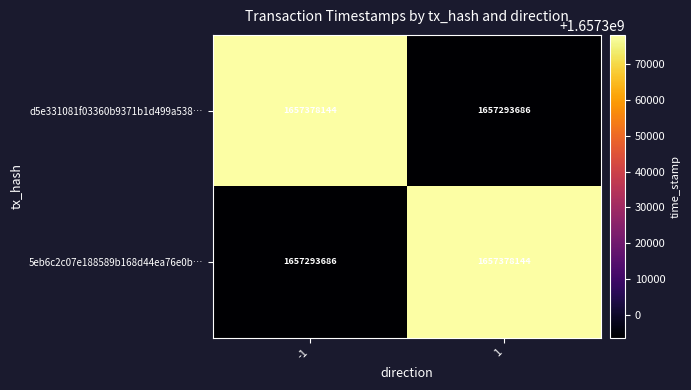

What is the spread (max minus min) of values at -1?

84458